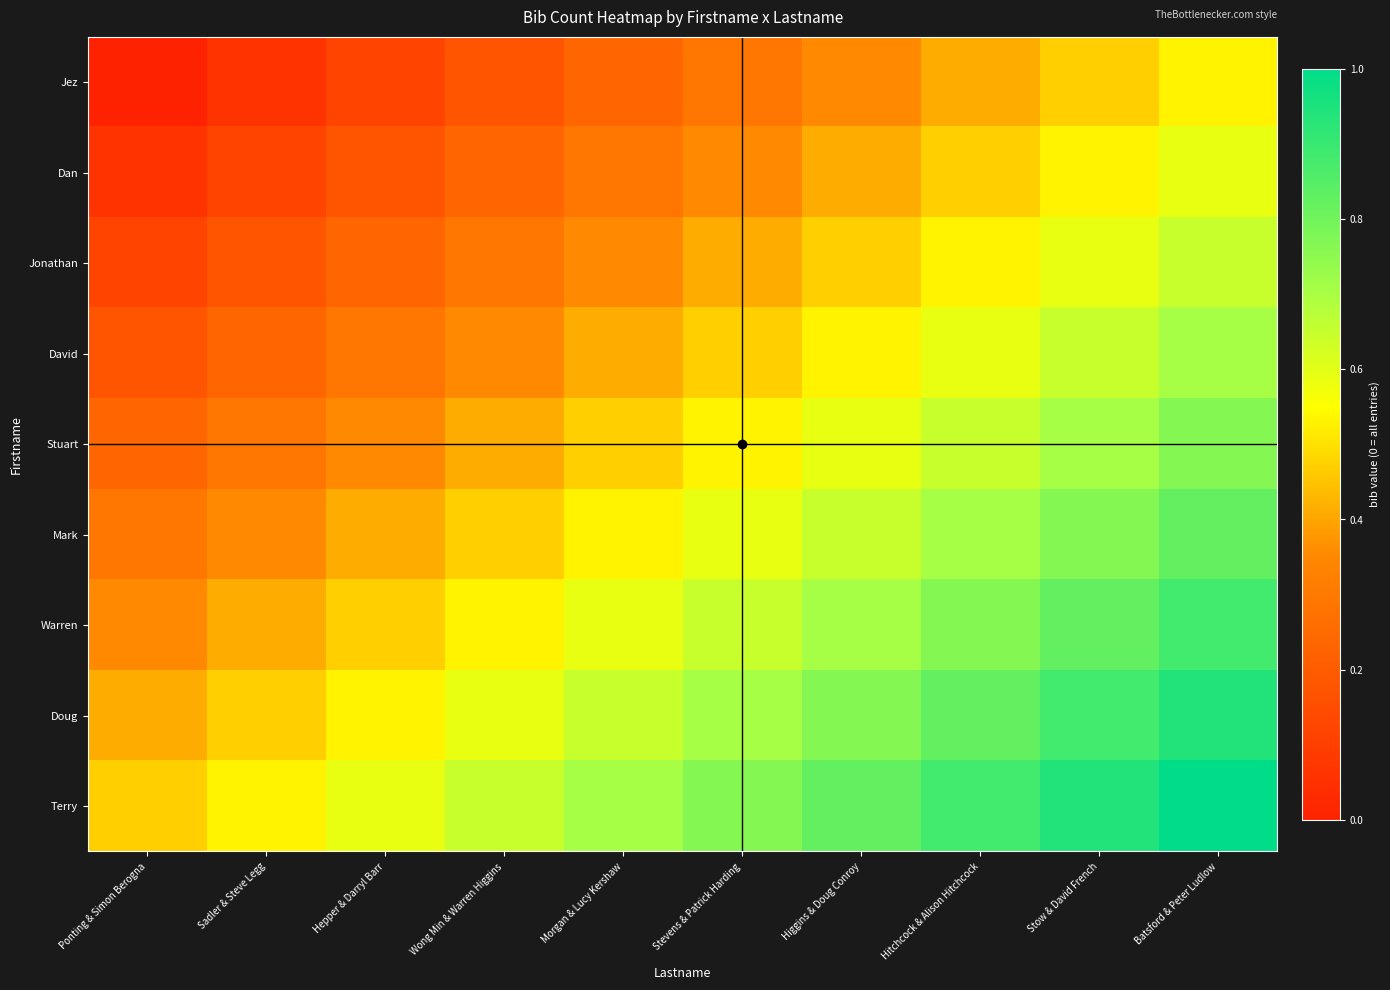

Between Stow & David French and Hitchcock & Alison Hitchcock, which is larger?

Stow & David French